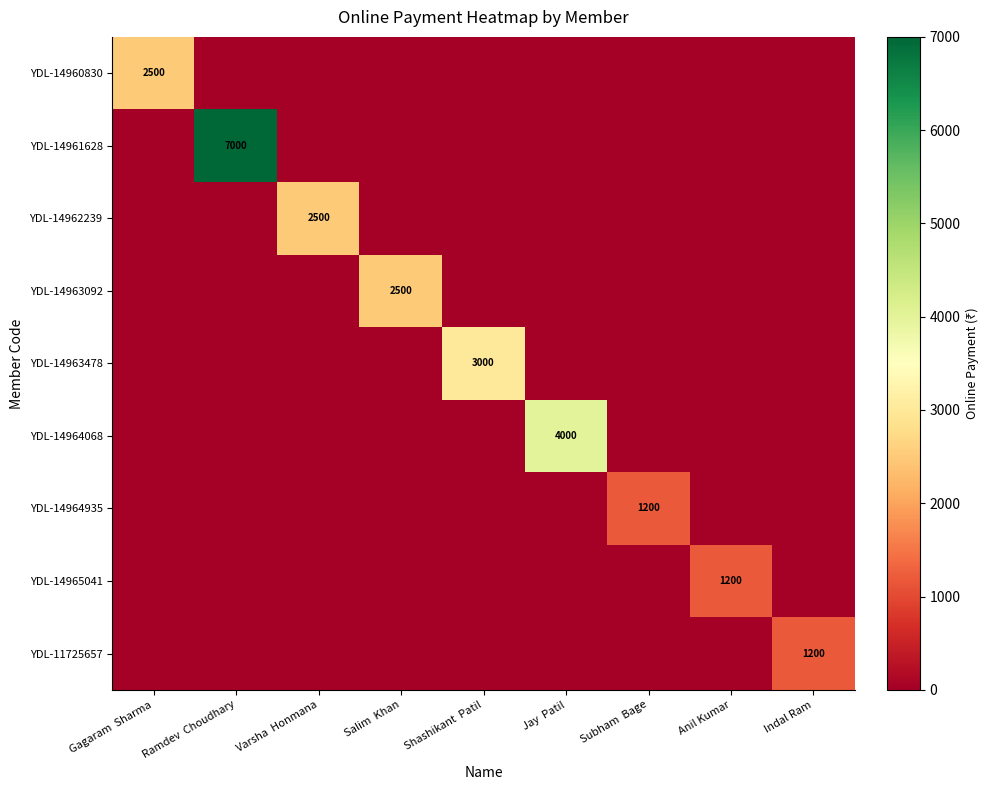

Is it true that YDL-14961628 equals 3655 at Ramdev  Choudhary?

False